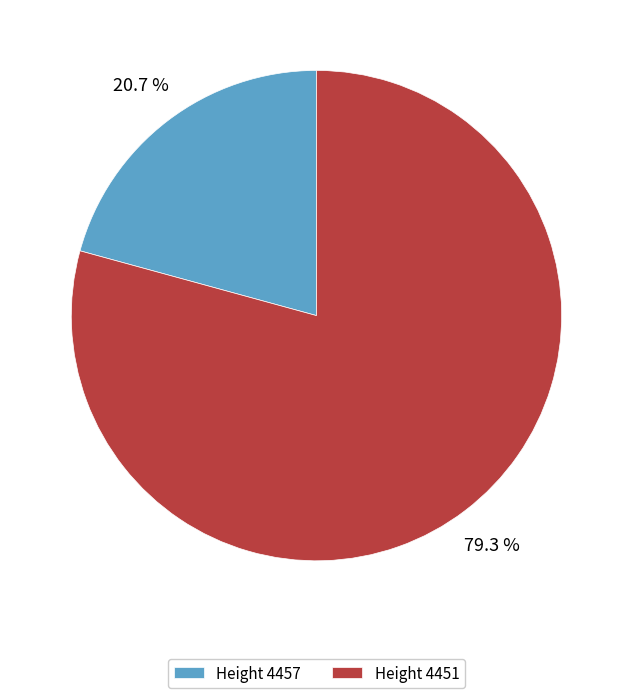

To the nearest percent, what is the average slice percentage?

50%